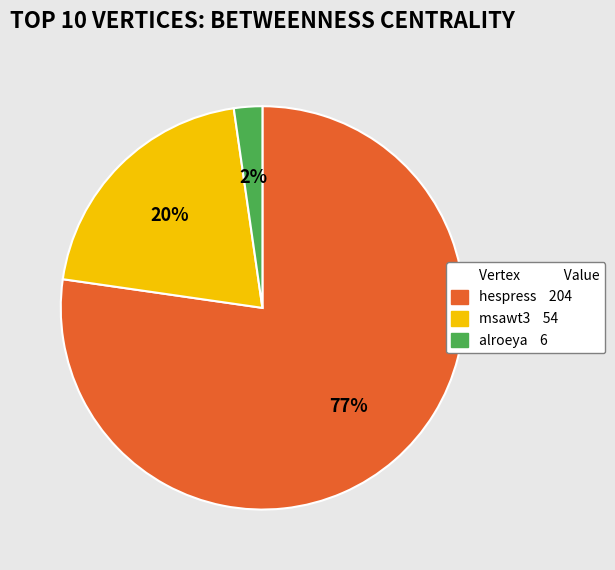

To the nearest percent, what is the average slice percentage?

33%